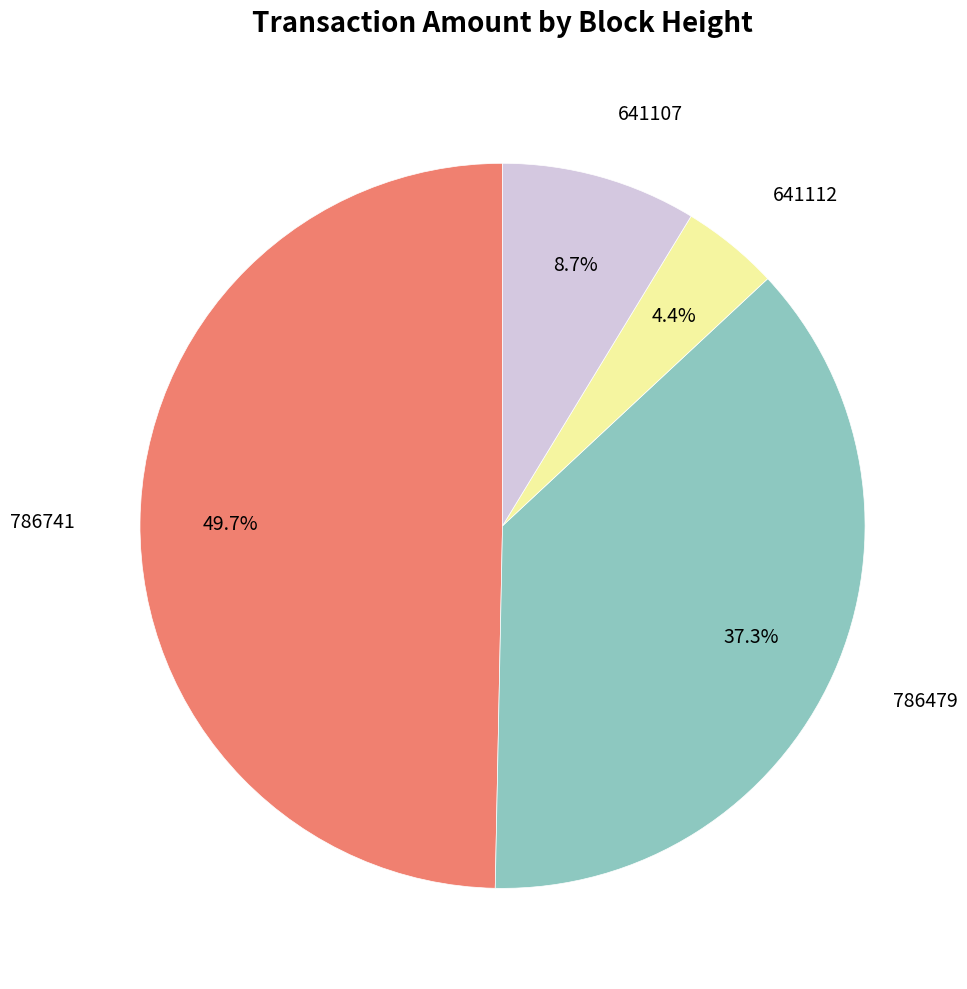

Is there any slice that represents more than half of the pie?

No